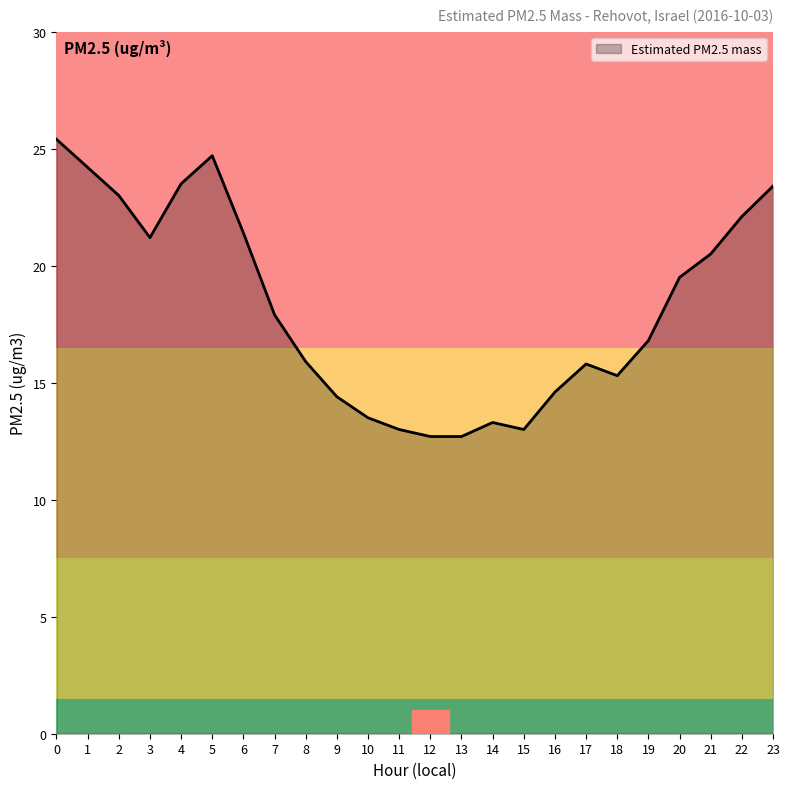

Approximately how many times larger is the value at 23 compared to 14?

1.8